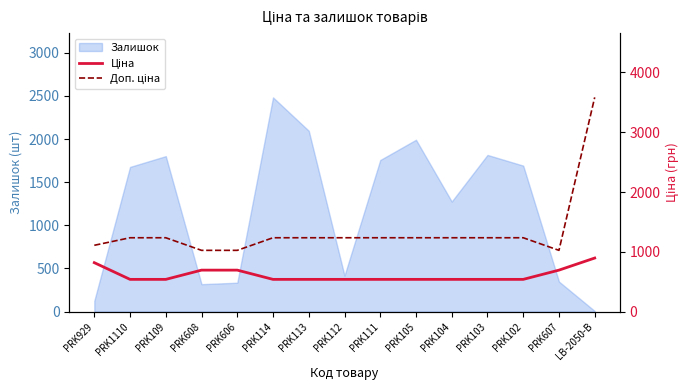

At which label does Залишок reach its minimum?

LB-2050-B